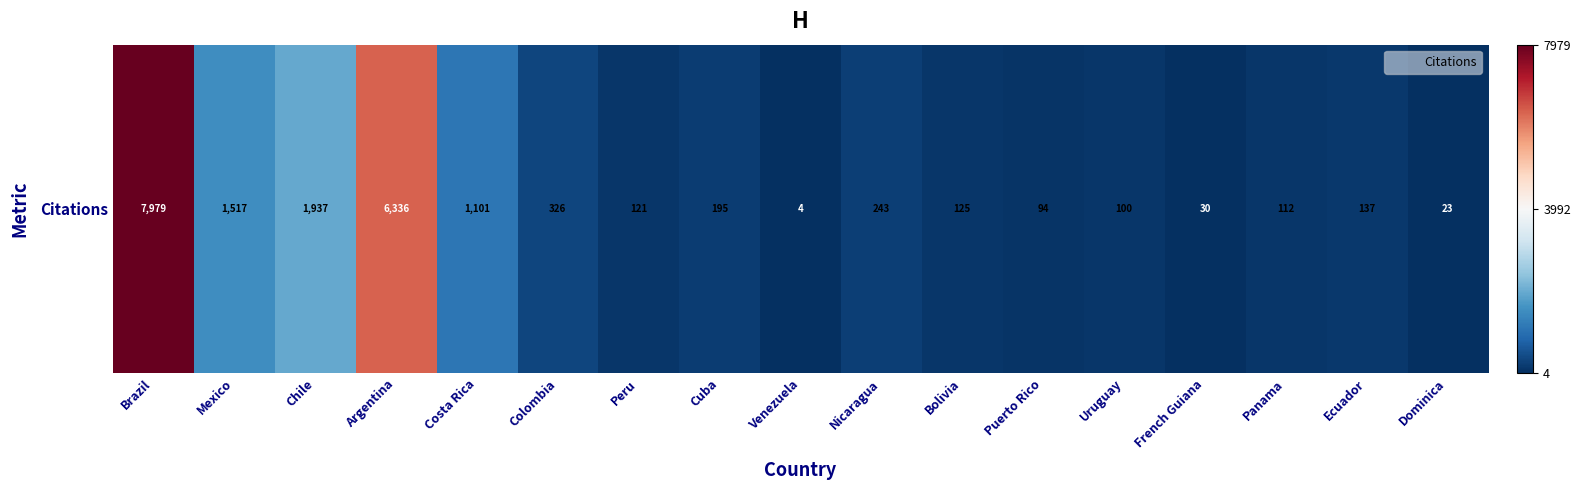

What is the approximate value at Ecuador?

137